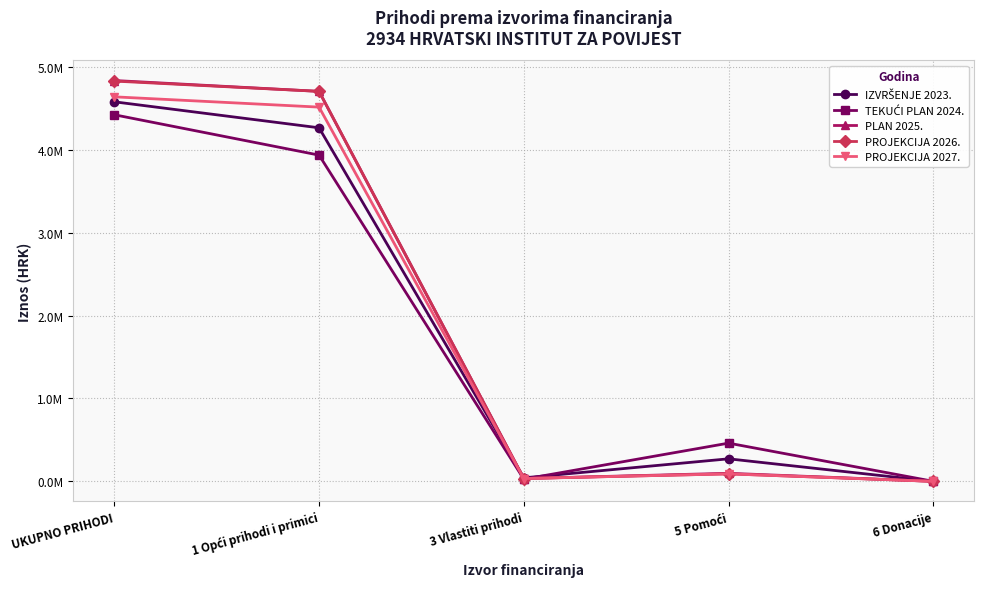

Does the chart have visible grid lines?

Yes